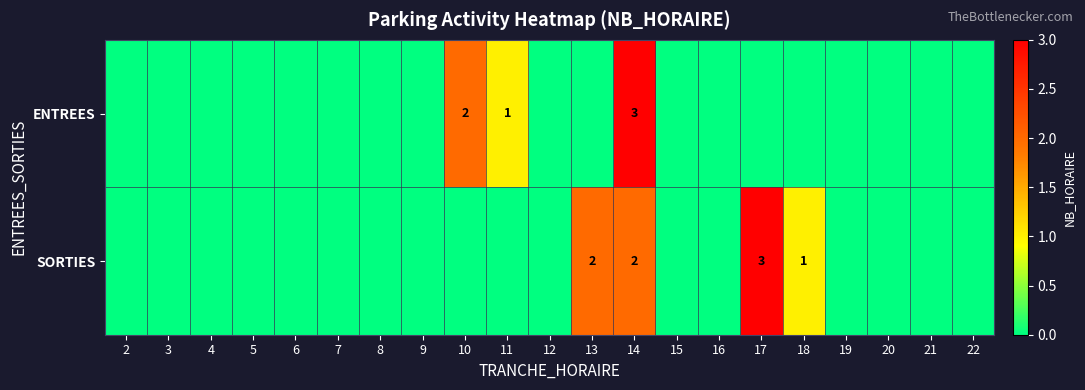

Between 4 and 7, which is larger?

4